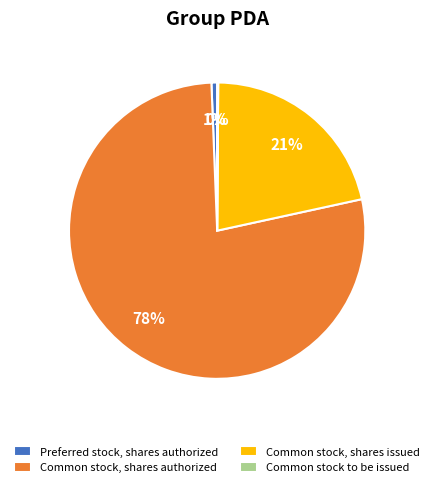

Which has a higher value, Preferred stock, shares authorized or Common stock, shares authorized?

Common stock, shares authorized